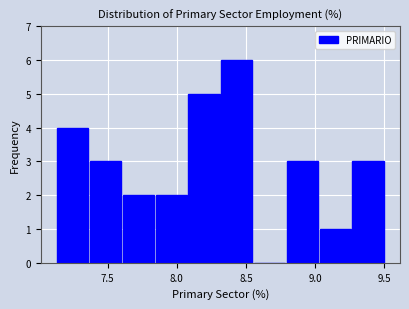

Which range on the x-axis has the tallest bar?

8.30 to 8.55